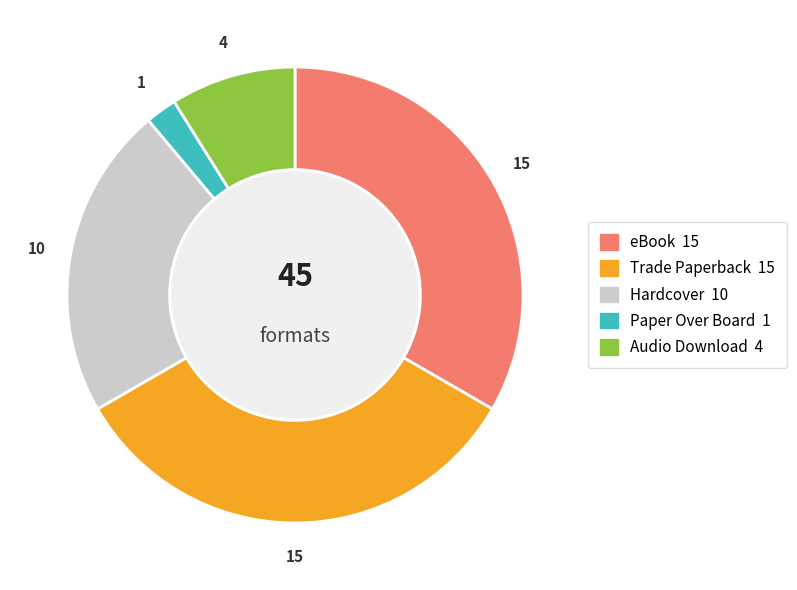

Count the number of slices in the pie.

5